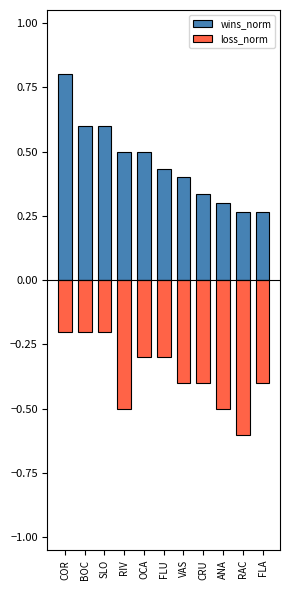

At which category is the sum across all series the highest?

COR